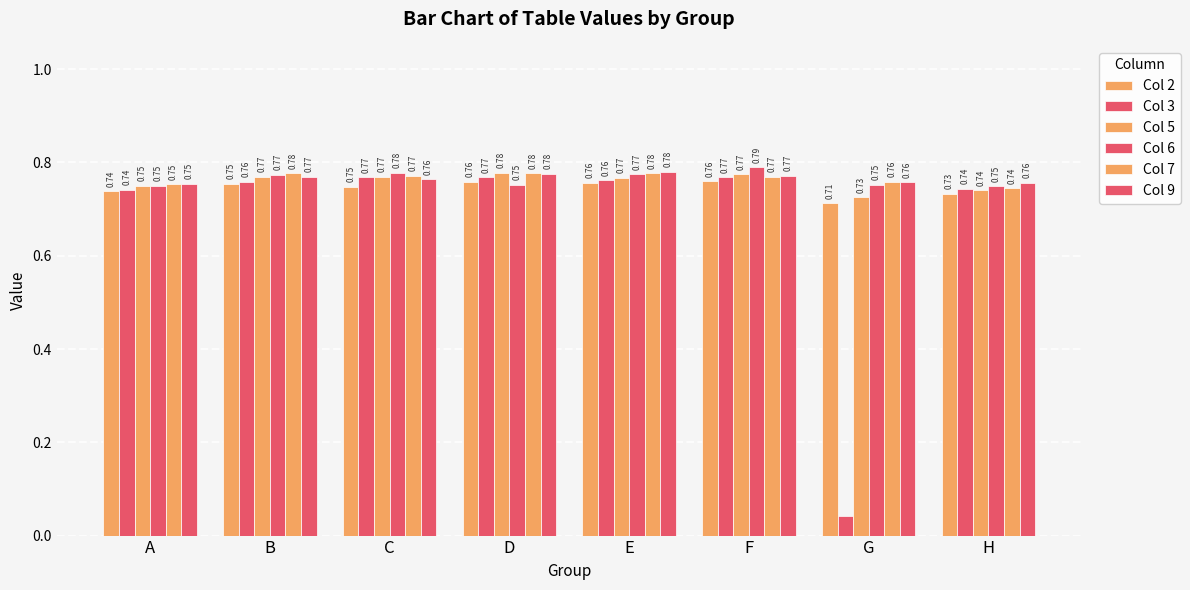

The value of Col 9 at G is 1.3. True or false?

False